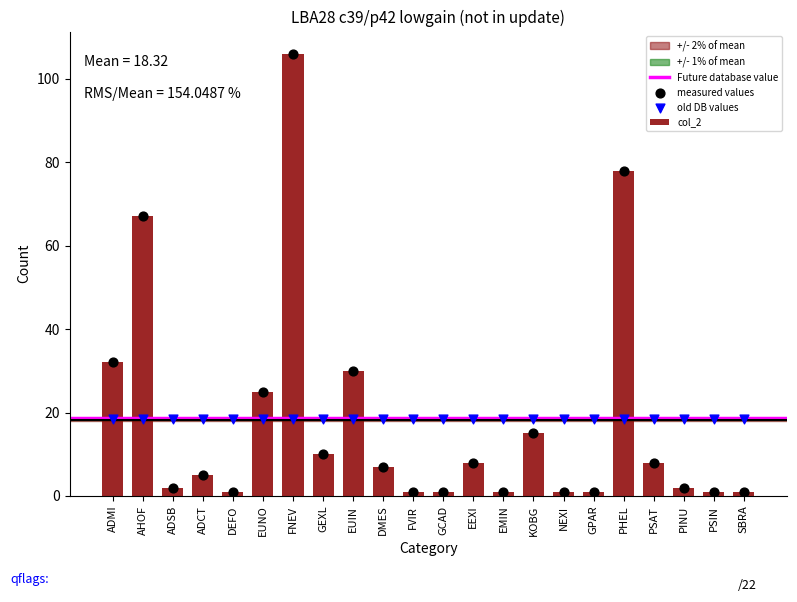

What is the change in value from ADSB to EUNO?

+23